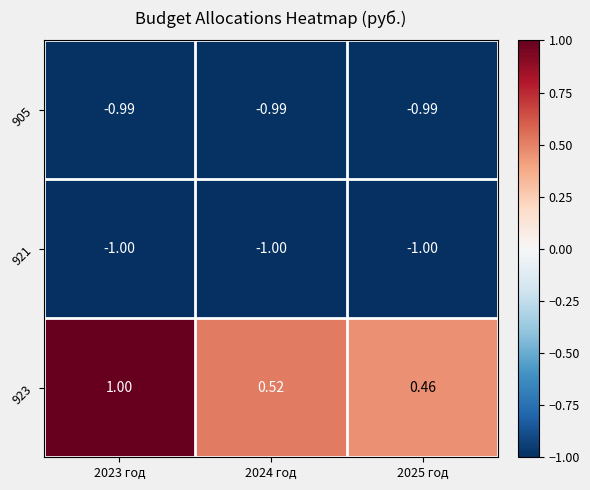

Is the value of 921 at 2024 год greater than the value of 905 at 2025 год?

No